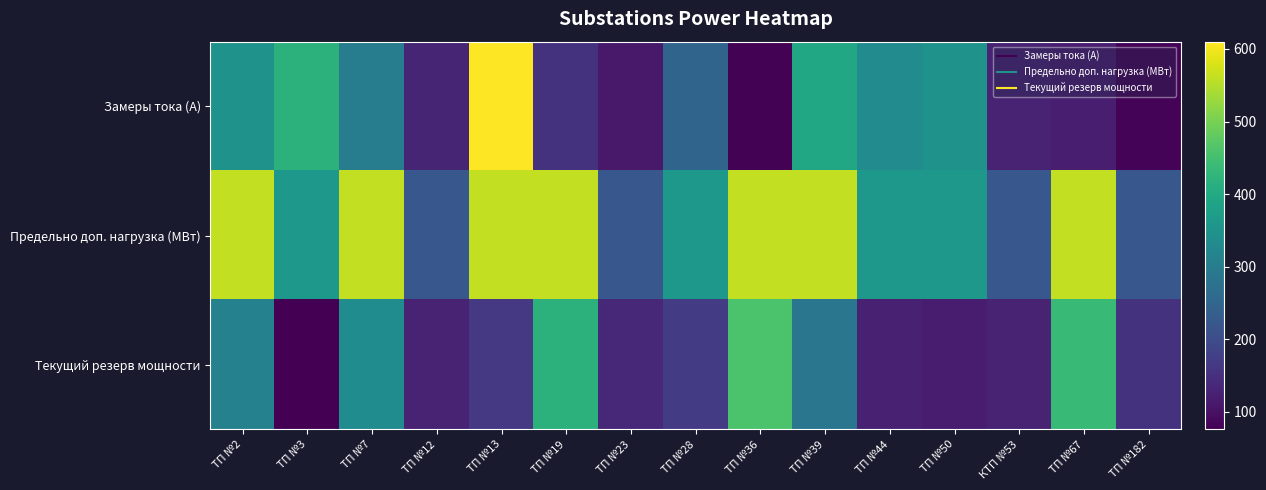

Reading left to right, extract all data points from this chart.

Замеры тока (А): ТП №2=349.0	ТП №3=420.0	ТП №7=302.0	ТП №12=131.0	ТП №13=610.0	ТП №19=153.0	ТП №23=113.0	ТП №28=248.0	ТП №36=78.0	ТП №39=394.0	ТП №44=333.0	ТП №50=348.0	КТП №53=130.0	ТП №67=120.0	ТП №182=80.0
Предельно доп. нагрузка (МВт): ТП №2=560.0	ТП №3=360.0	ТП №7=560.0	ТП №12=220.0	ТП №13=560.0	ТП №19=560.0	ТП №23=220.0	ТП №28=360.0	ТП №36=560.0	ТП №39=560.0	ТП №44=360.0	ТП №50=360.0	КТП №53=220.0	ТП №67=560.0	ТП №182=220.0
Текущий резерв мощности: ТП №2=309.7	ТП №3=75.8	ТП №7=335.7	ТП №12=126.6	ТП №13=165.3	ТП №19=418.1	ТП №23=136.6	ТП №28=170.9	ТП №36=459.5	ТП №39=284.8	ТП №44=123.9	ТП №50=115.6	КТП №53=127.2	ТП №67=436.3	ТП №182=154.8